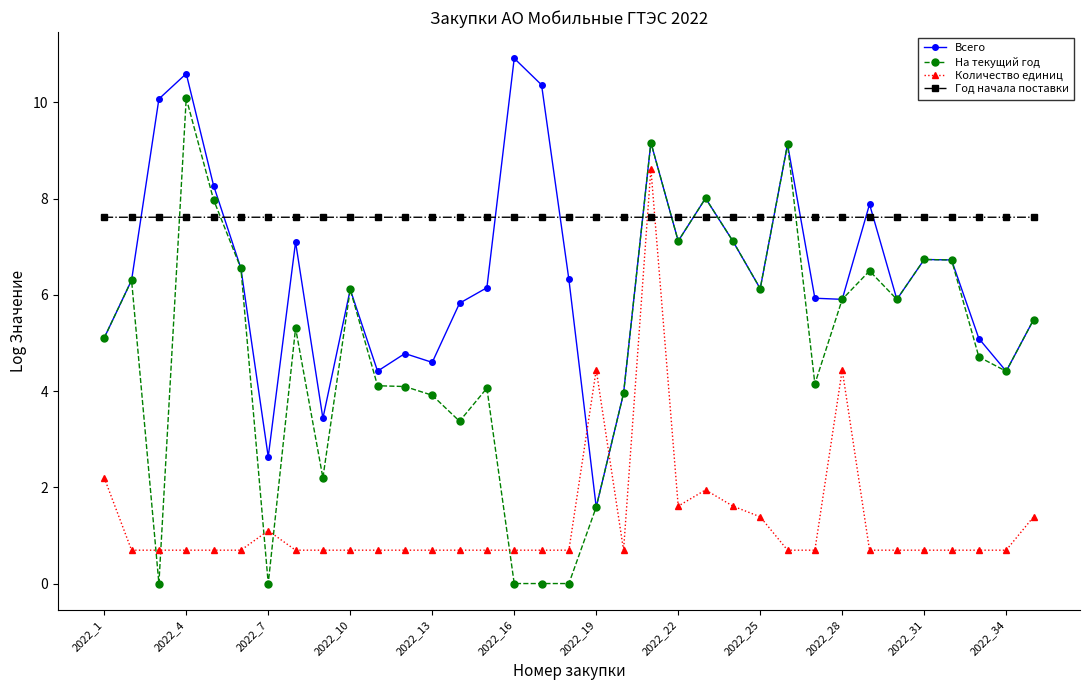

What is the lowest value of the Количество единиц series?

0.7